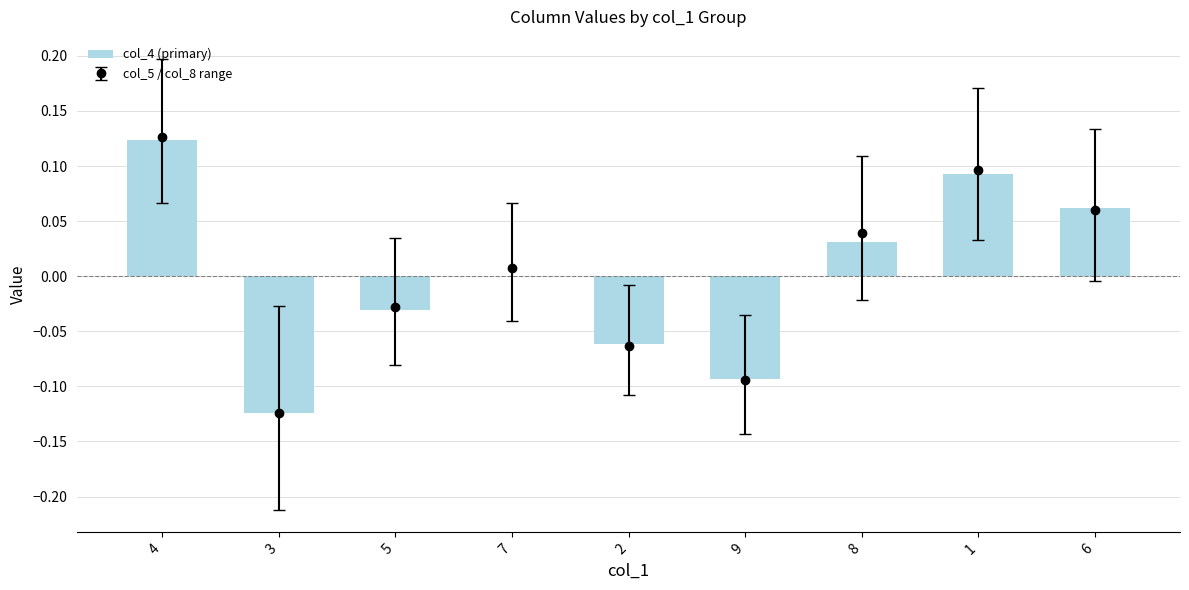

Rank the categories by value from highest to lowest.

4, 1, 6, 8, 7, 5, 2, 9, 3